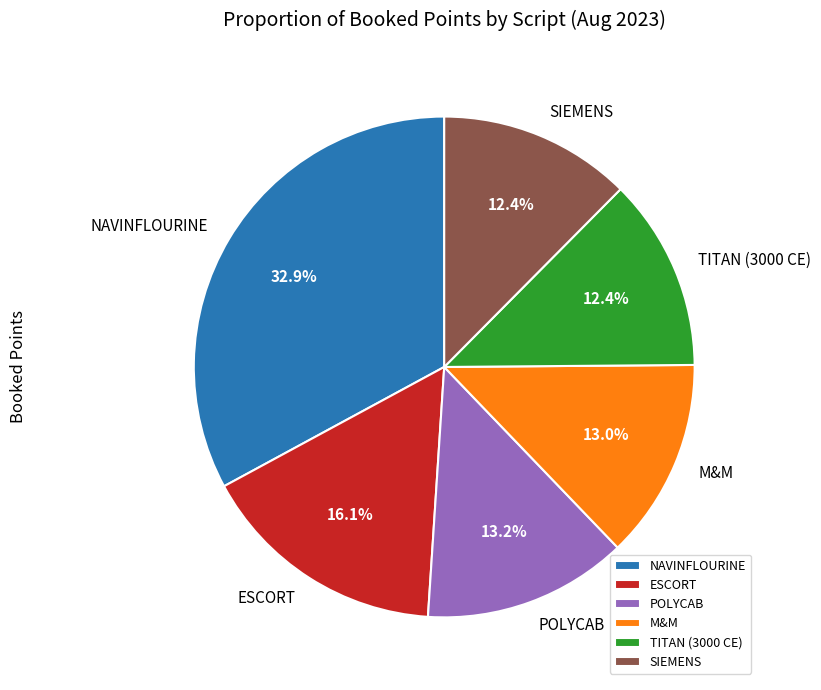

How many slices are in this pie chart?

6